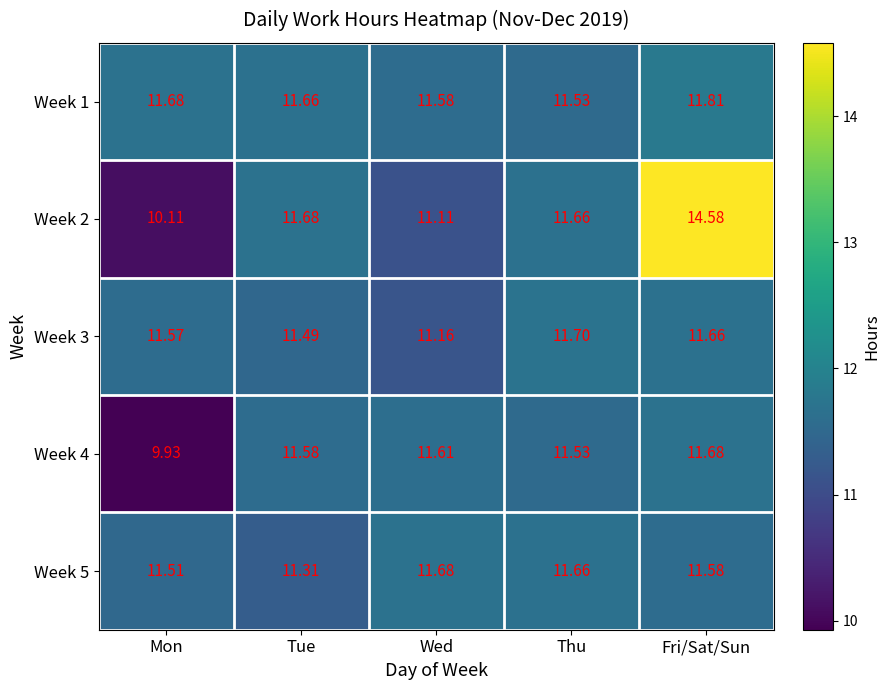

At which category does the chart reach its peak across all series?

Fri/Sat/Sun